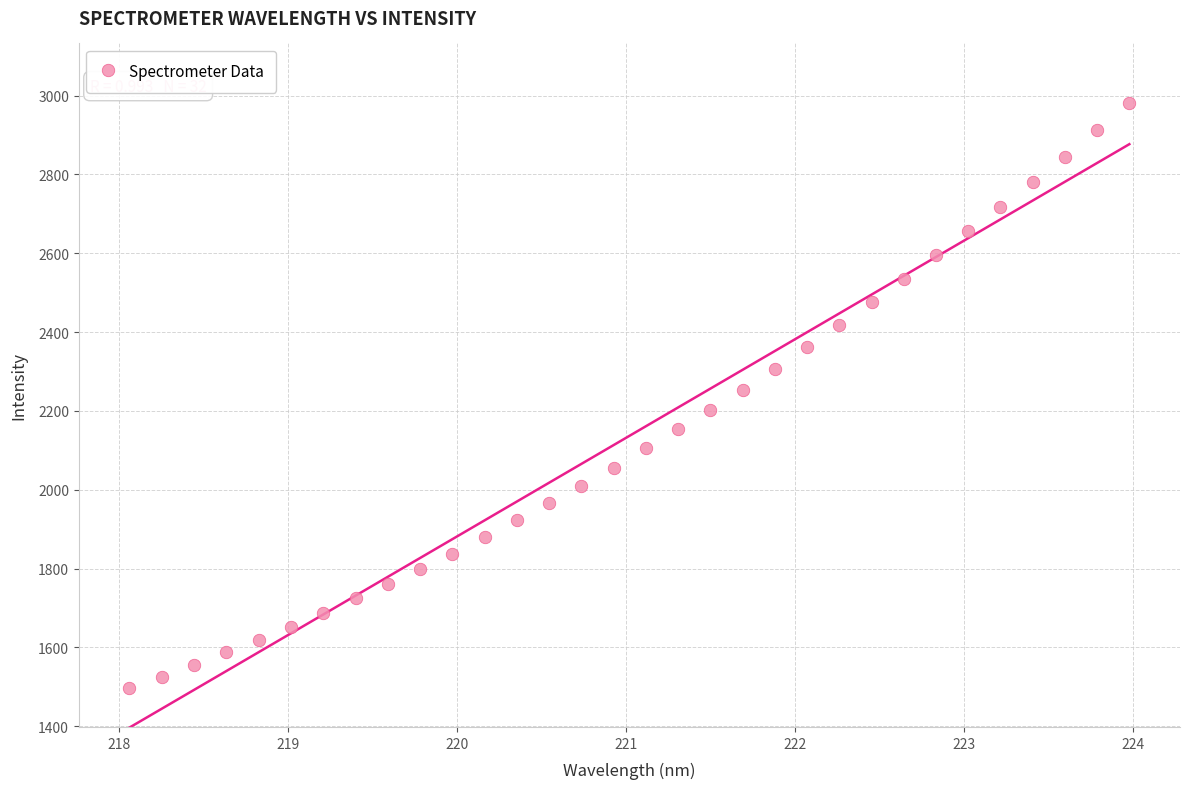

What is the range of X values (max minus min)?

5.9